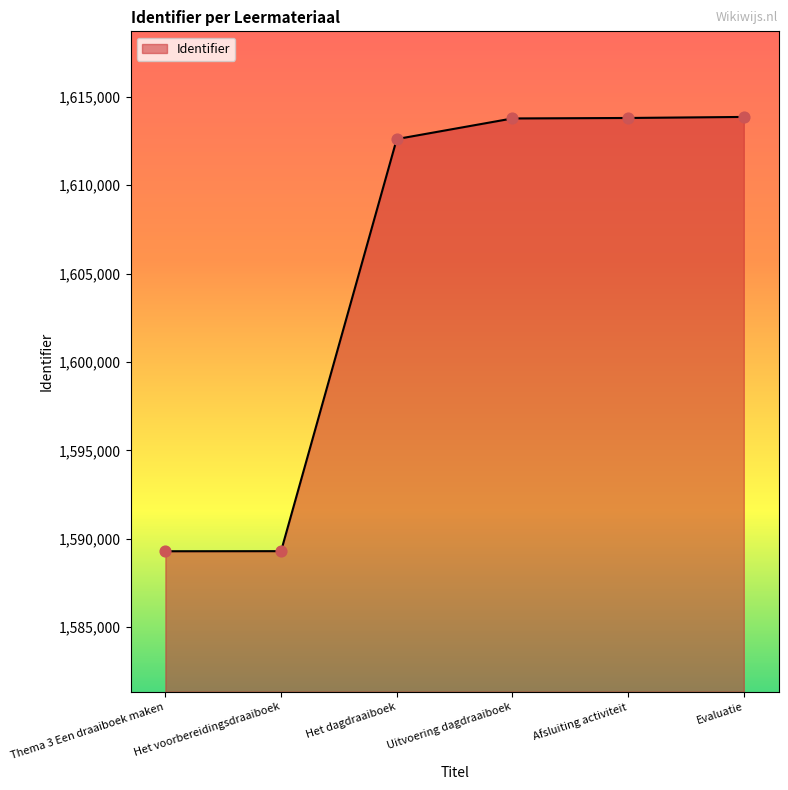

What is the change in value from Het dagdraaiboek to Afsluiting activiteit?

+1193